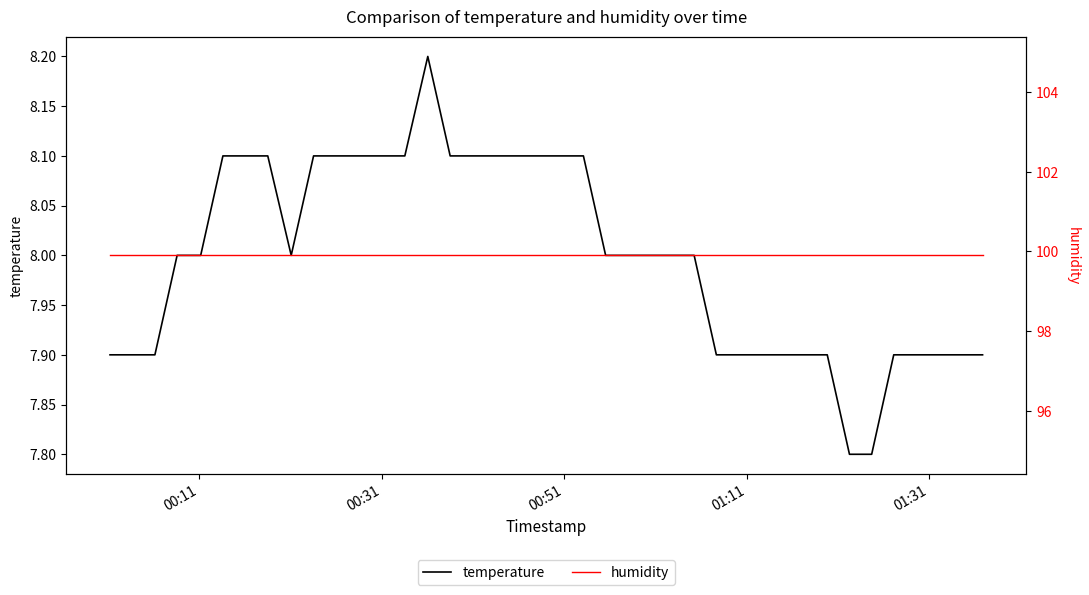

Reading left to right, extract all data points from this chart.

temperature: 7.9	7.9	7.9	8.0	8.0	8.1	8.1	8.1	8.0	8.1	8.1	8.1	8.1	8.1	8.2	8.1	8.1	8.1	8.1	8.1	8.1	8.1	8.0	8.0	8.0	8.0	8.0	7.9	7.9	7.9	7.9	7.9	7.9	7.8	7.8	7.9	7.9	7.9	7.9	7.9
humidity: 99.9	99.9	99.9	99.9	99.9	99.9	99.9	99.9	99.9	99.9	99.9	99.9	99.9	99.9	99.9	99.9	99.9	99.9	99.9	99.9	99.9	99.9	99.9	99.9	99.9	99.9	99.9	99.9	99.9	99.9	99.9	99.9	99.9	99.9	99.9	99.9	99.9	99.9	99.9	99.9